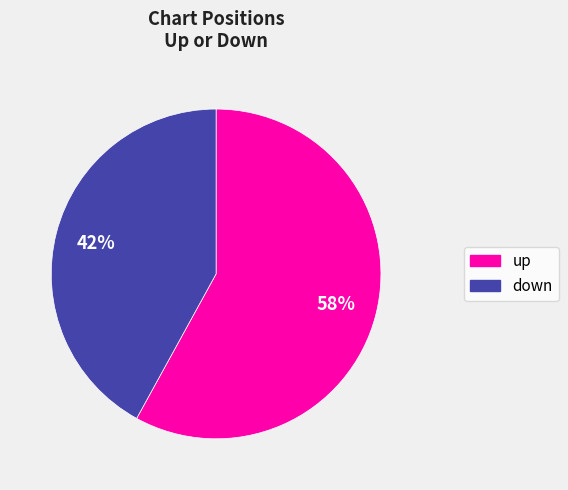

To the nearest percent, what portion does down represent?

42%